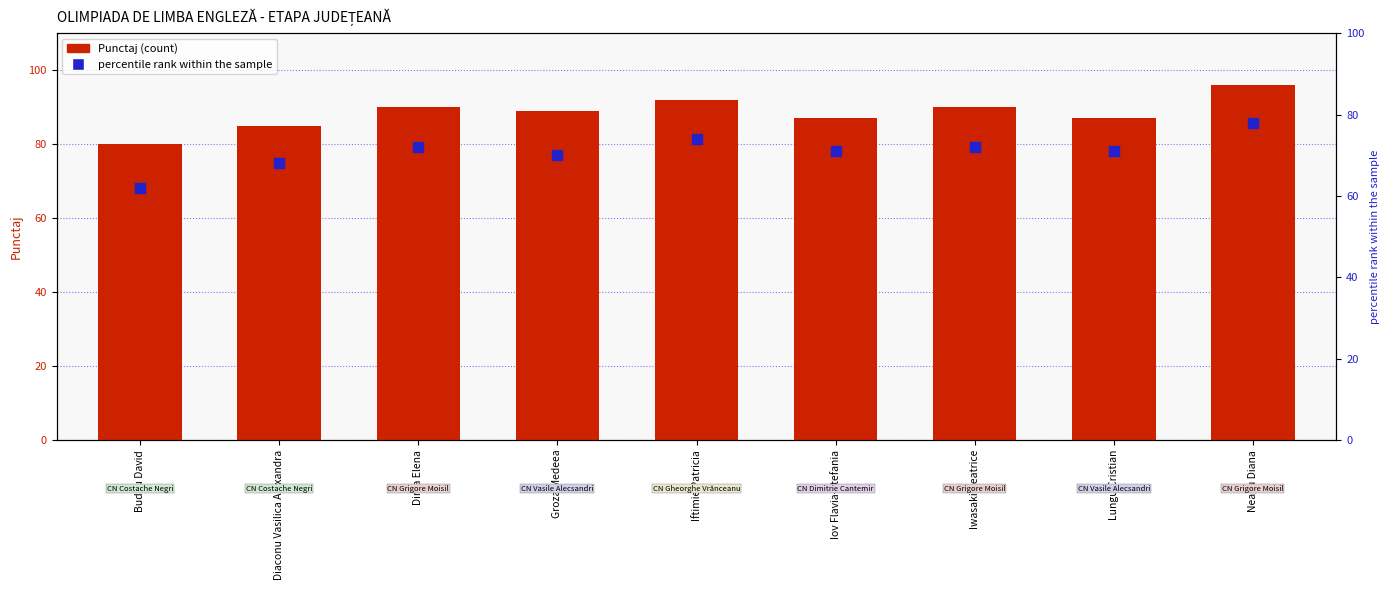

What is the total value across all series at Iftimie Patricia?

166